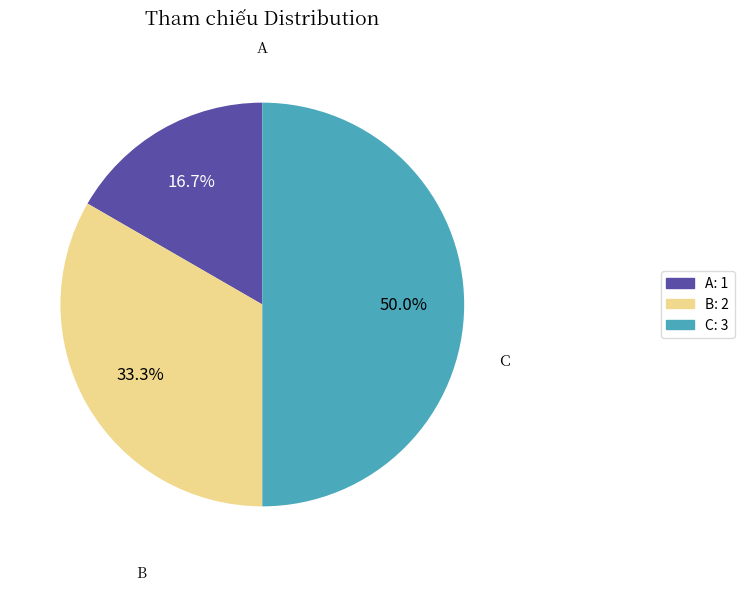

Is the sum of C and B greater than half?

Yes